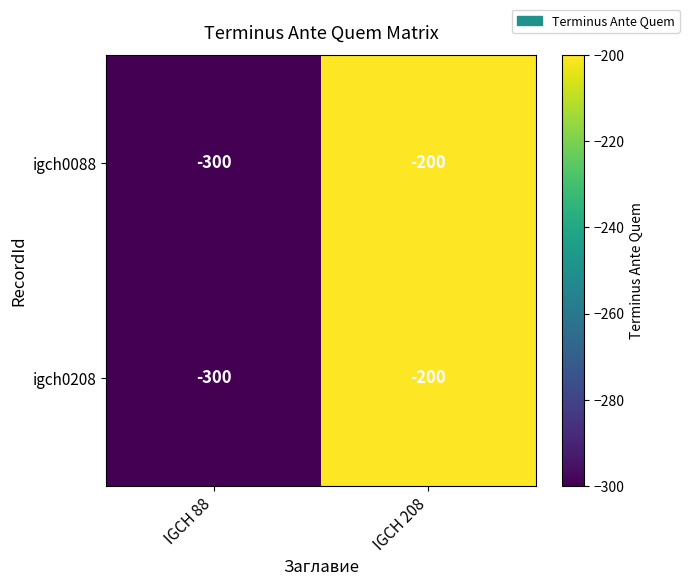

Reading left to right, transcribe all the data shown in this chart.

igch0088: IGCH 88=-300	IGCH 208=-200
igch0208: IGCH 88=-300	IGCH 208=-200